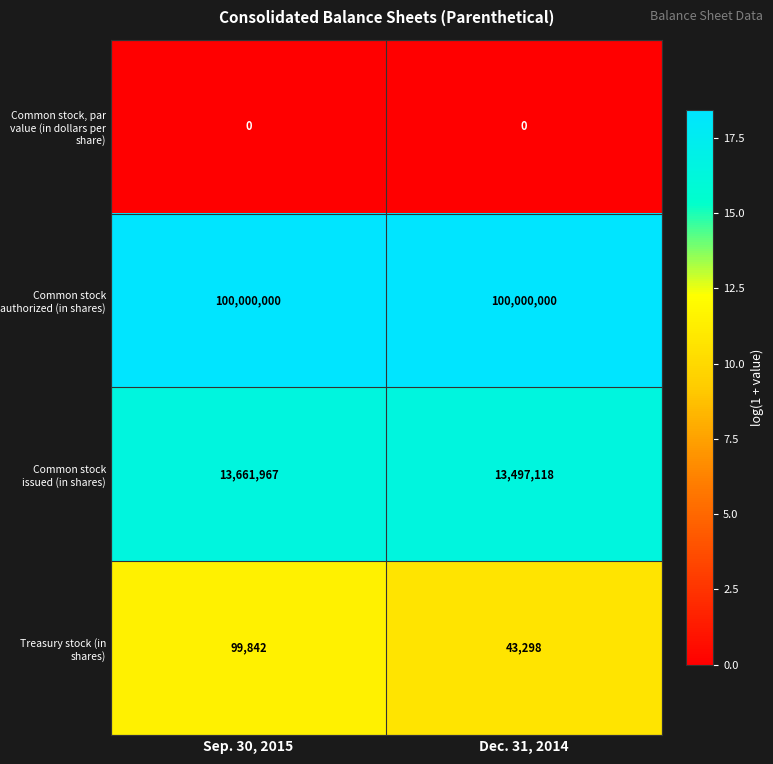

Which series has the widest spread of values?

Common stock issued (in shares)